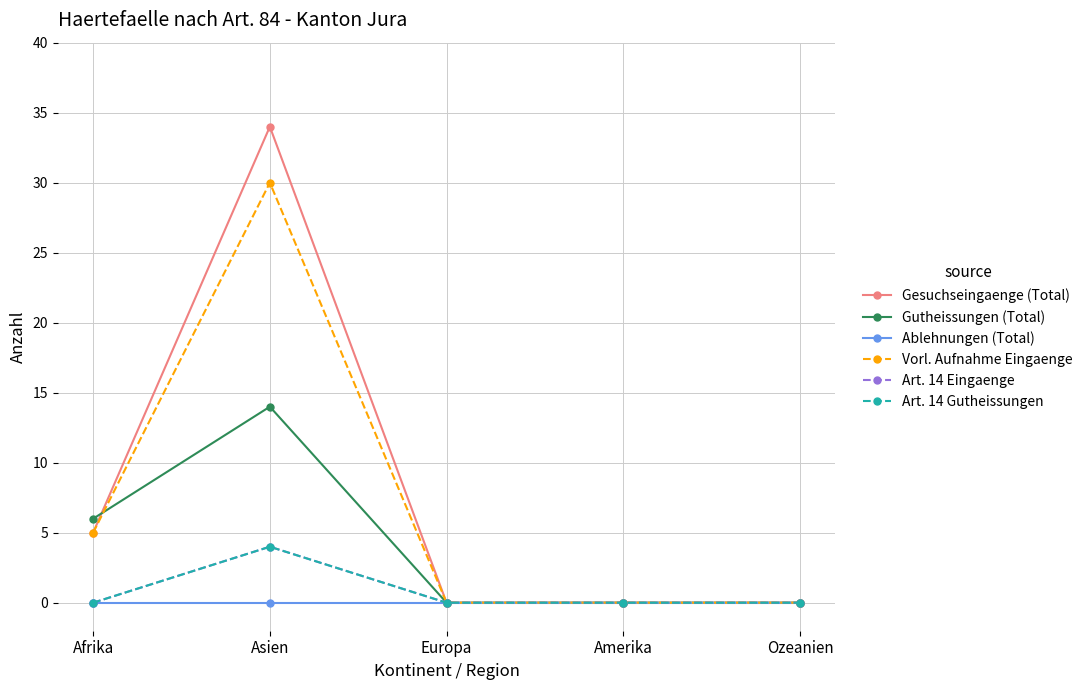

Is this an area chart (filled region under the line)?

No